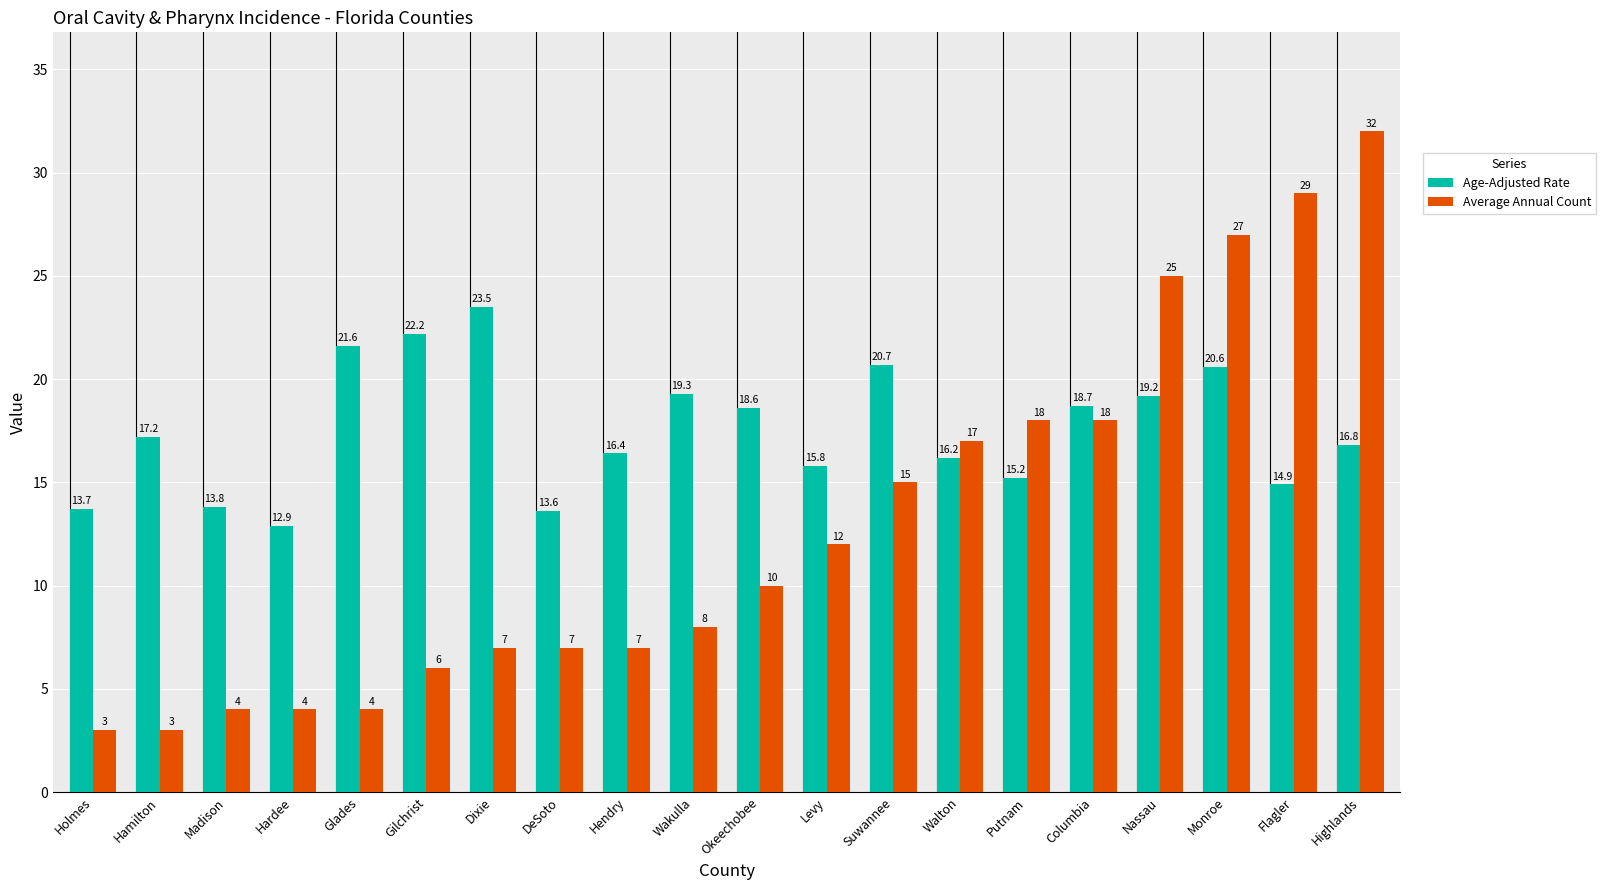

Reading left to right, what are all the values shown in this chart?

Age-Adjusted Rate: 13.7	17.2	13.8	12.9	21.6	22.2	23.5	13.6	16.4	19.3	18.6	15.8	20.7	16.2	15.2	18.7	19.2	20.6	14.9	16.8
Average Annual Count: 3.0	3.0	4.0	4.0	4.0	6.0	7.0	7.0	7.0	8.0	10.0	12.0	15.0	17.0	18.0	18.0	25.0	27.0	29.0	32.0